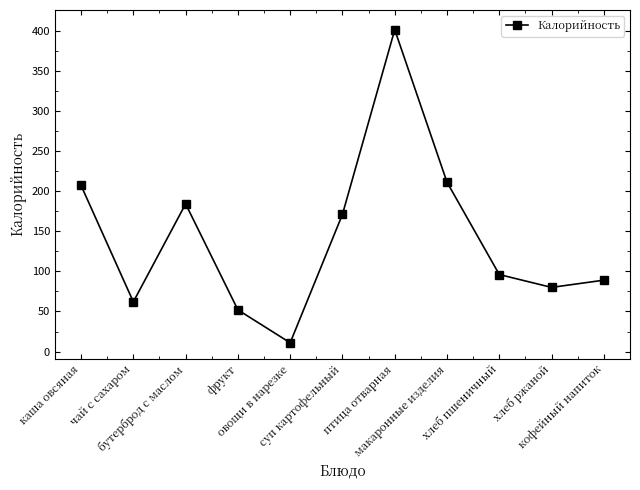

True or false: the data has more than 2 interior local peaks.

False